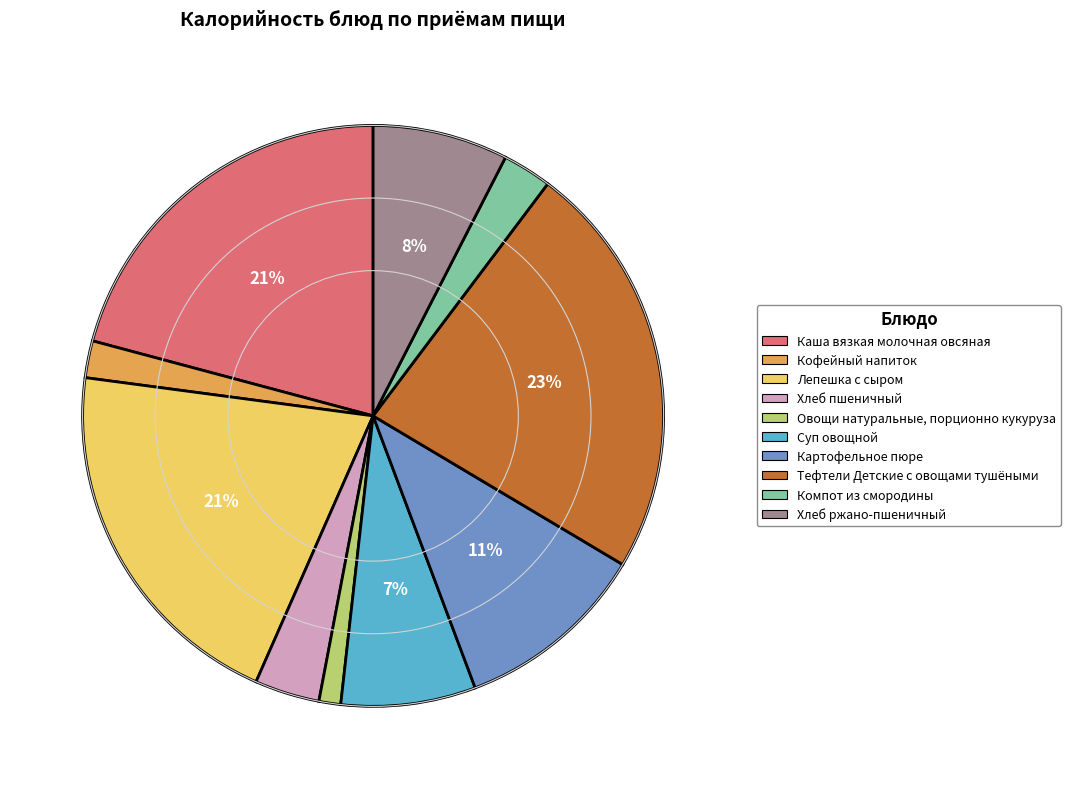

Is it true that Каша вязкая молочная овсяная is 21% of the pie?

True